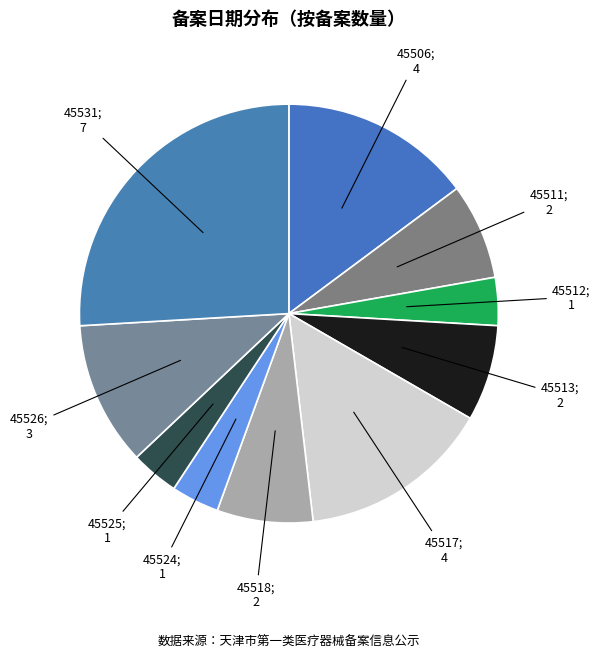

Approximately how many times larger is the value at 45526; 3 compared to 45525; 1?

3.0